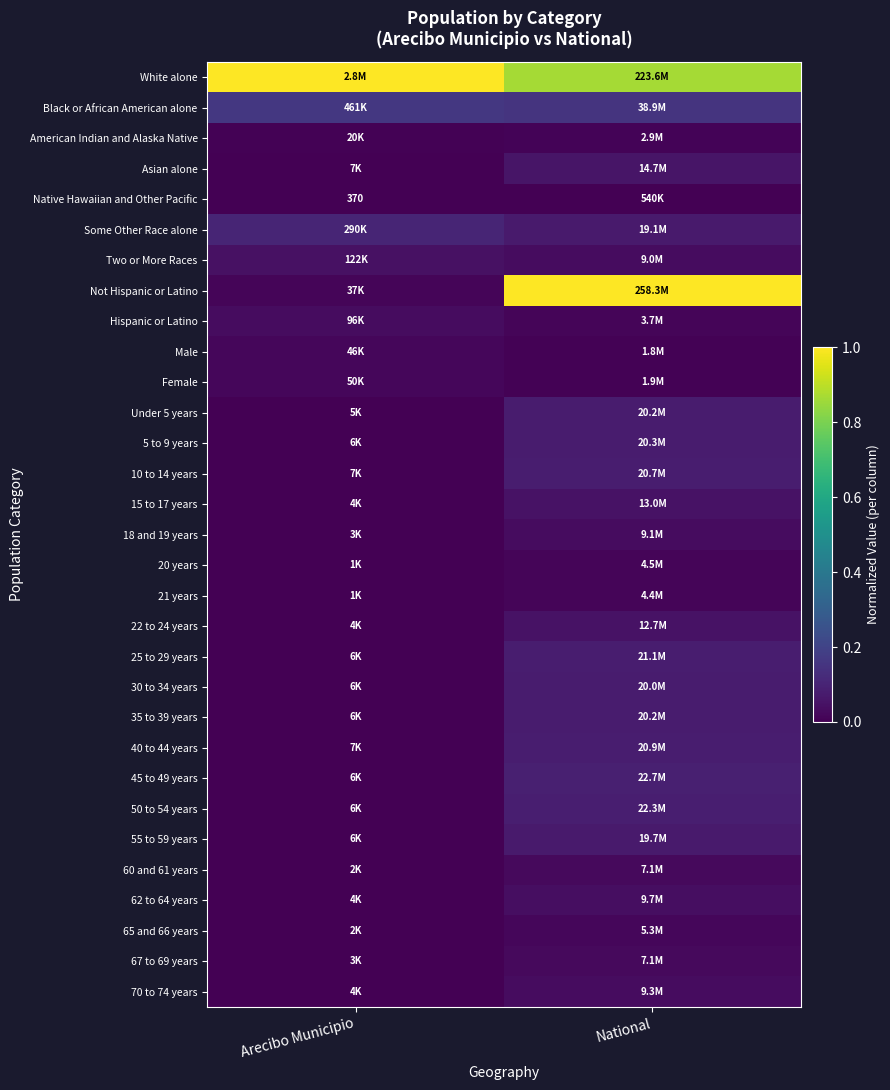

True or false: 21 years has a value of 0.0 at Arecibo Municipio.

False